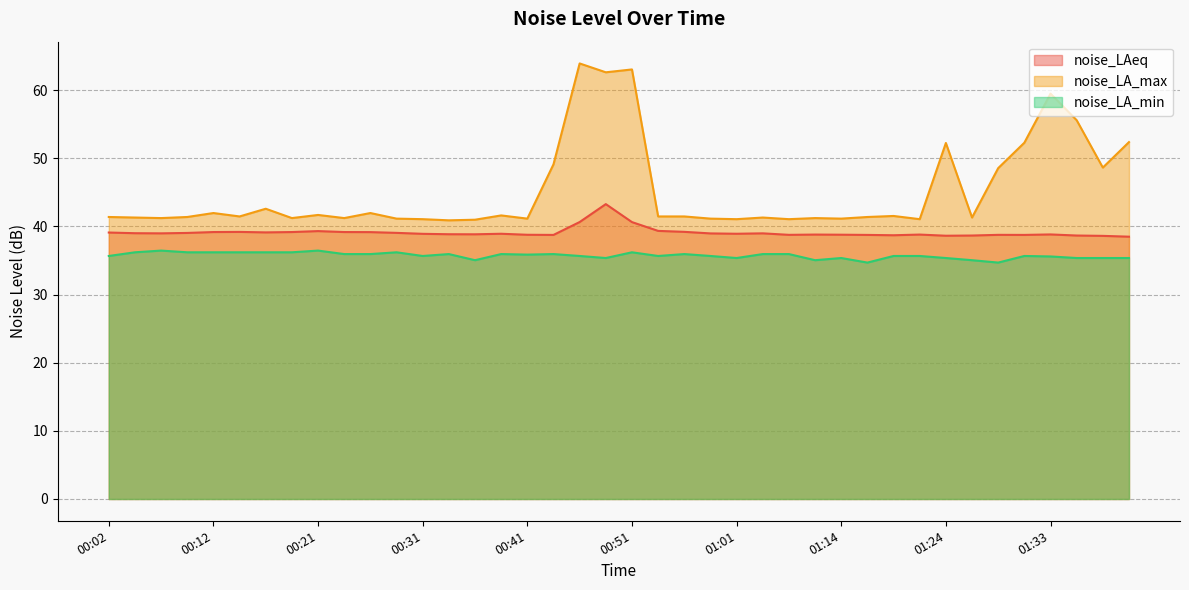

True or false: noise_LA_min has more than 1 interior local peaks.

True